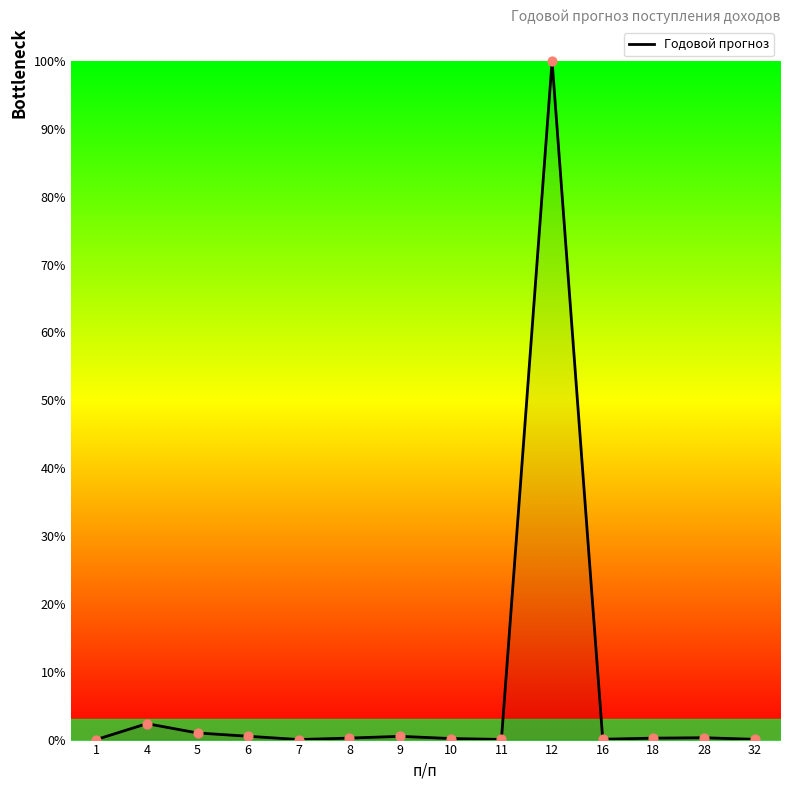

Between 6 and 1, which is larger?

6